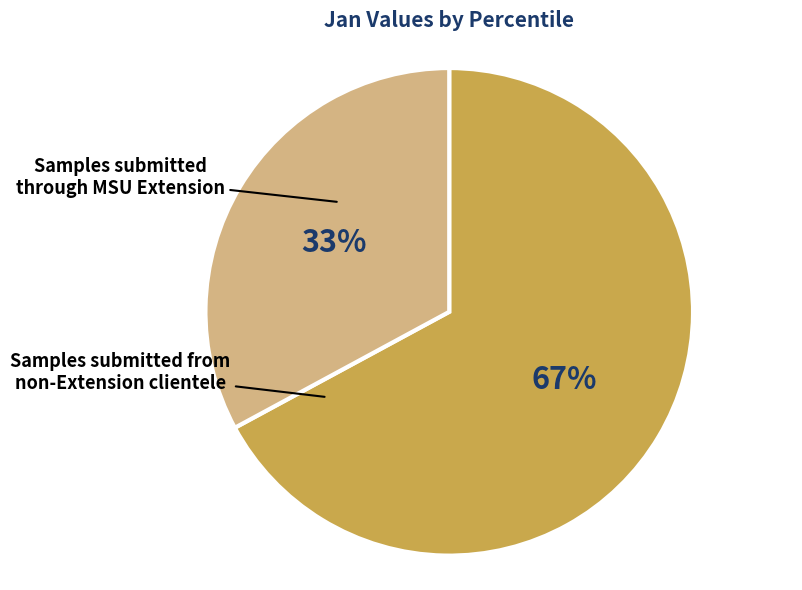

To the nearest percent, what is the difference between the largest and smallest slice percentages?

34%